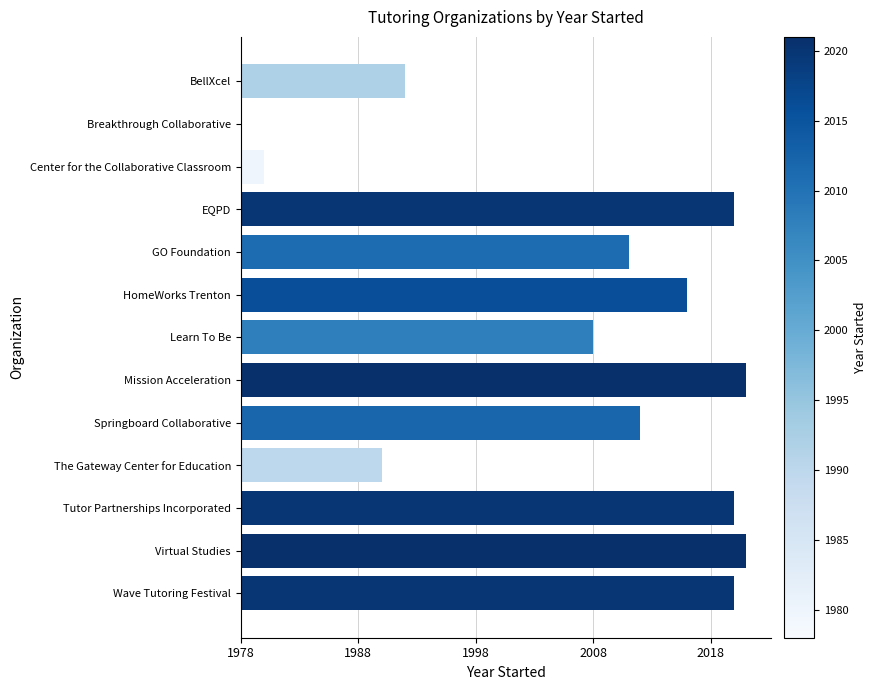

Are the bars horizontal?

Yes